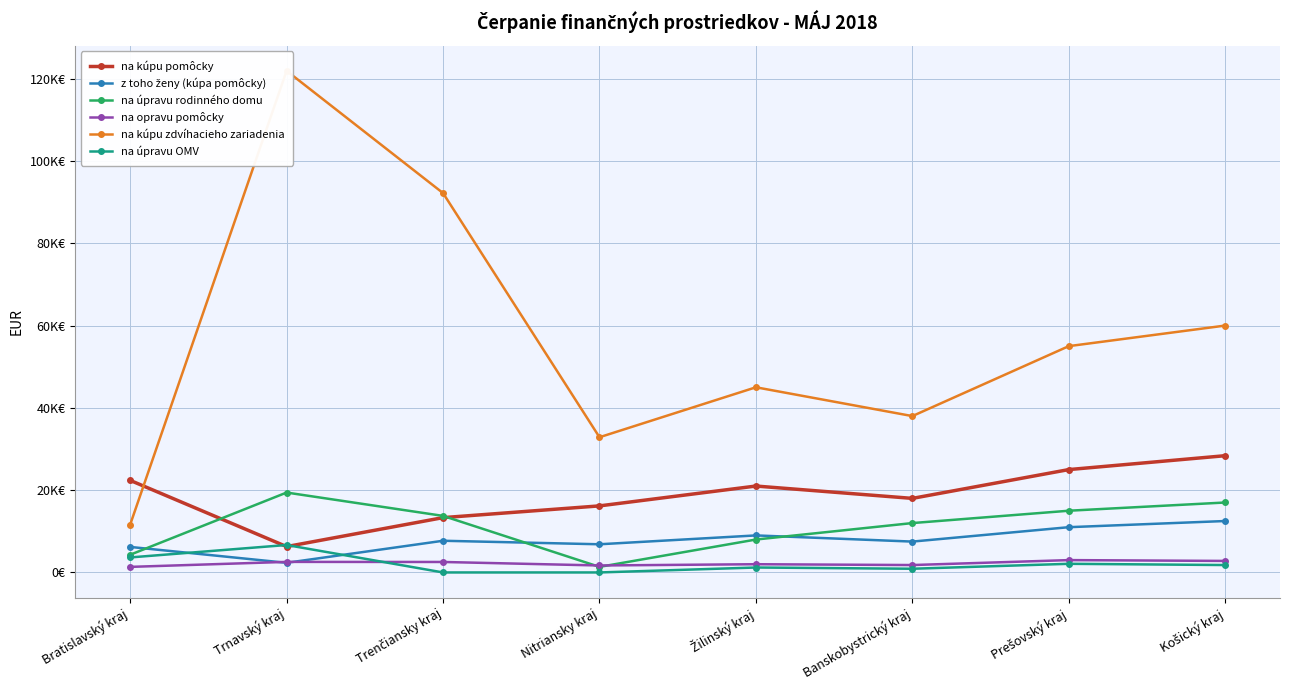

Between Košický kraj and Žilinský kraj, which is larger?

Košický kraj